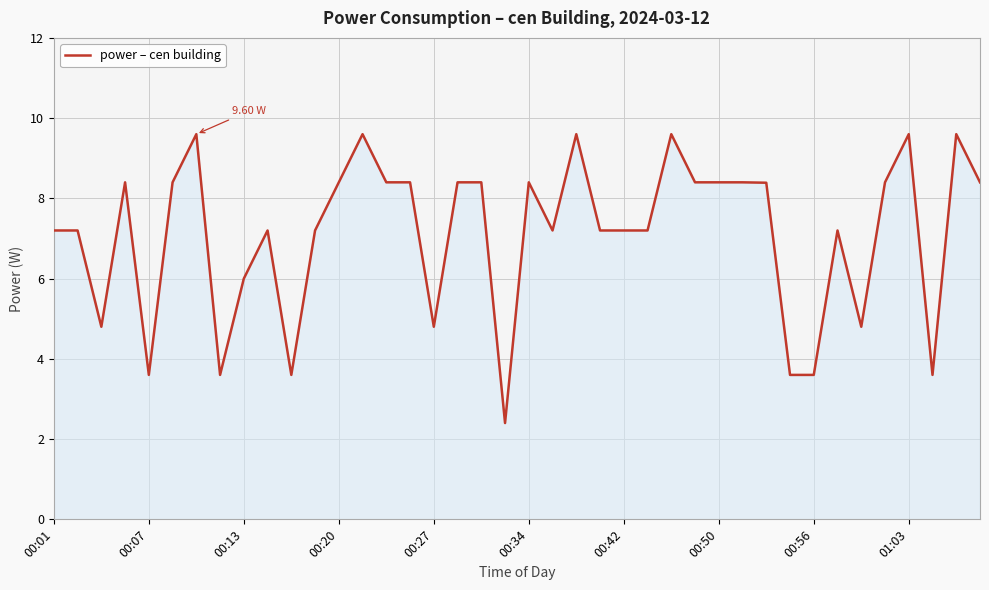

How many lines are shown in the chart?

1